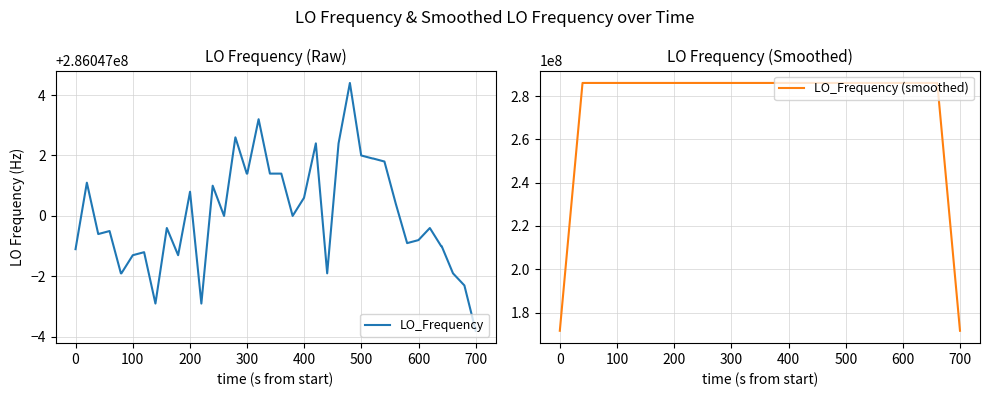

What is the maximum value for LO_Frequency (smoothed)?

286047002.5